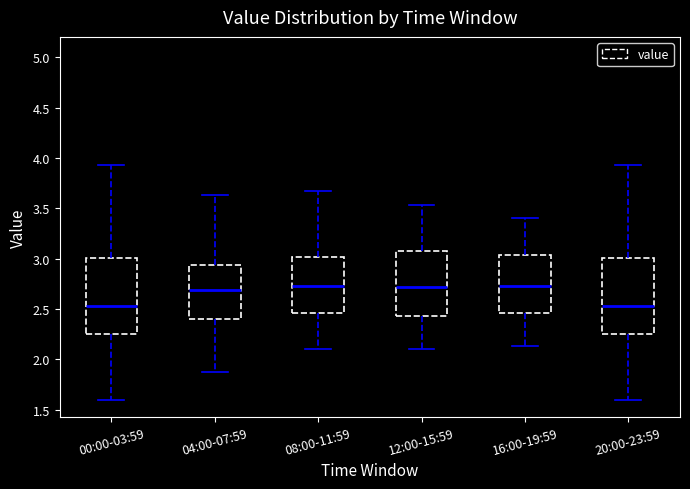

Reading left to right, read every box against the y-axis: the position of its median line, the range the box covers, and the ends of its whiskers. The values are not printed on the chart, so give them approximately, as read against the axis.

00:00-03:59: median 2.55, box 2.25 to 3.00, whiskers 1.60 to 3.95
04:00-07:59: median 2.70, box 2.40 to 2.95, whiskers 1.85 to 3.65
08:00-11:59: median 2.75, box 2.45 to 3.00, whiskers 2.10 to 3.65
12:00-15:59: median 2.70, box 2.45 to 3.10, whiskers 2.10 to 3.55
16:00-19:59: median 2.75, box 2.45 to 3.05, whiskers 2.15 to 3.40
20:00-23:59: median 2.55, box 2.25 to 3.00, whiskers 1.60 to 3.95